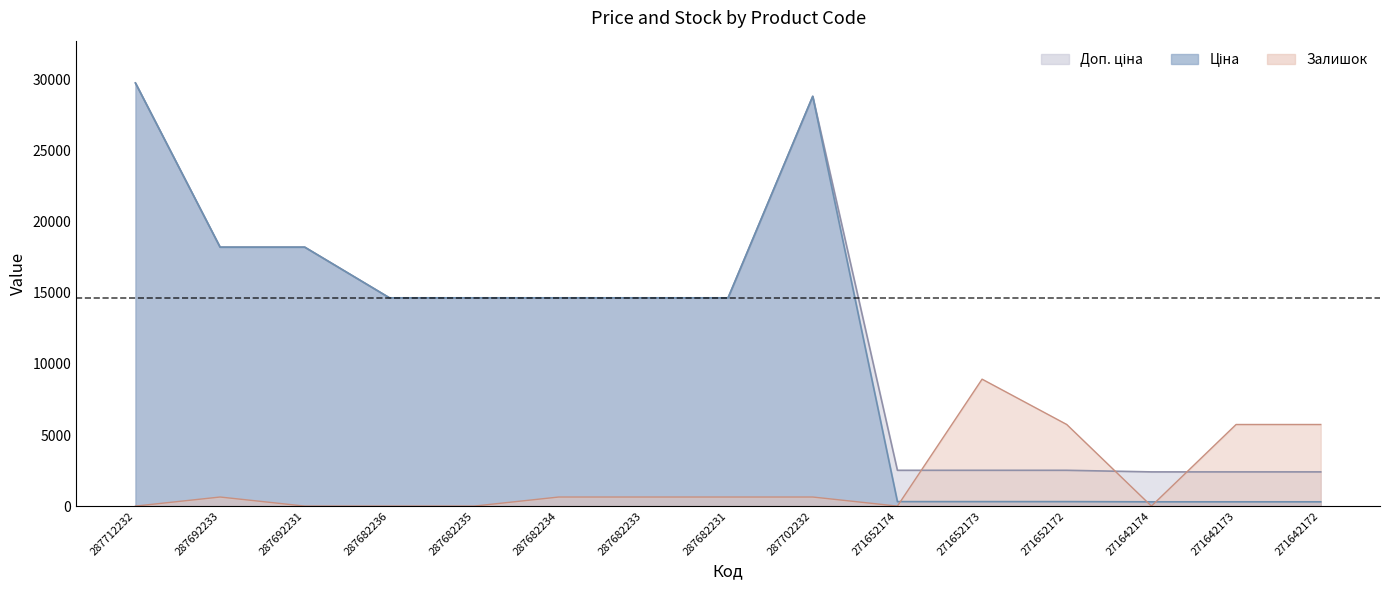

True or false: Доп. ціна has more than 0 points higher than both neighbors.

True